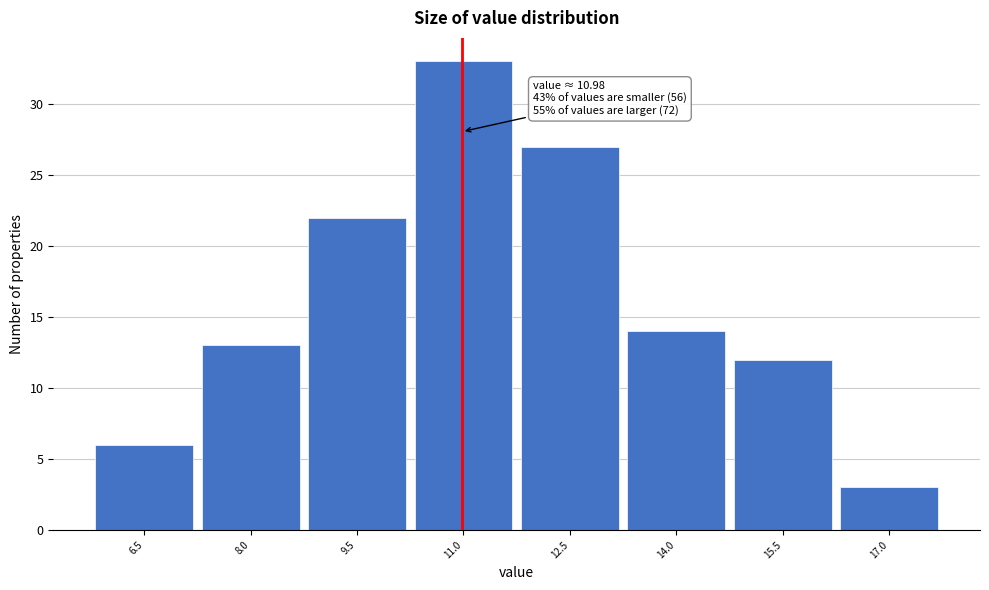

Over which range of the x-axis is the bar tallest?

10.25 to 11.75